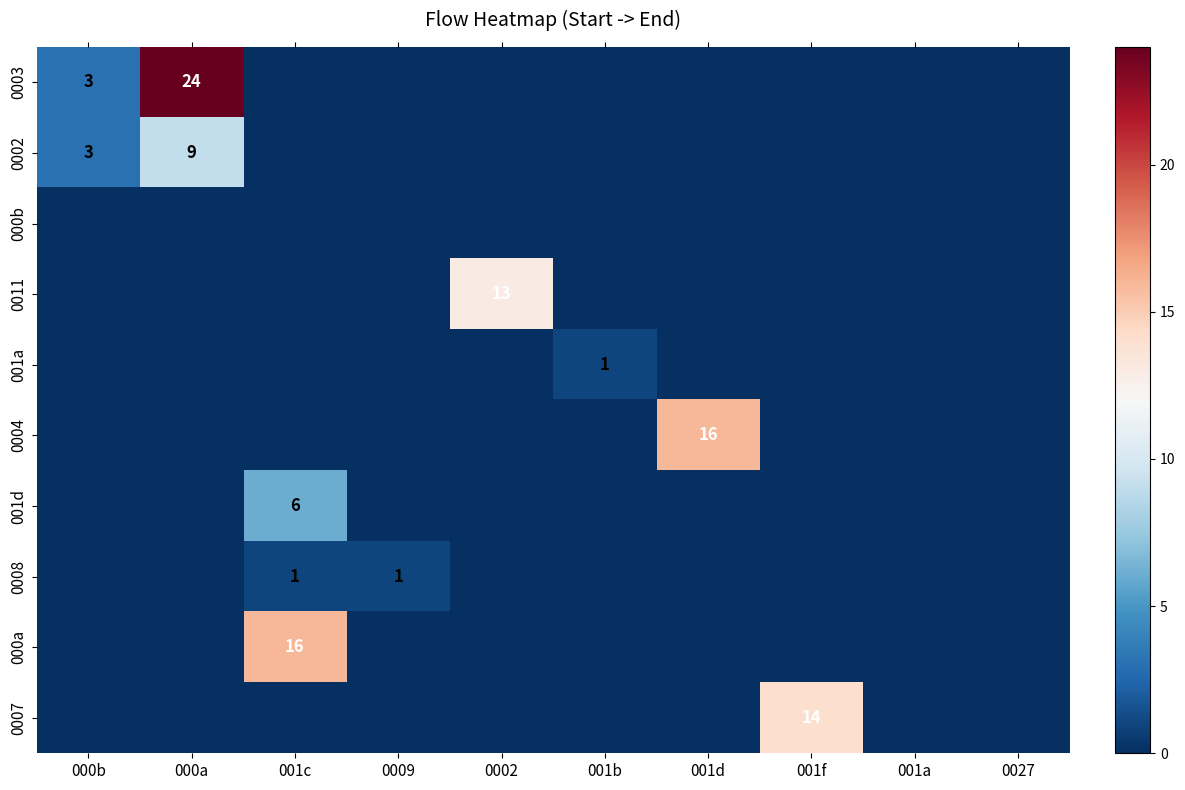

The 0003 series shows 3 at 000b. True or false?

True